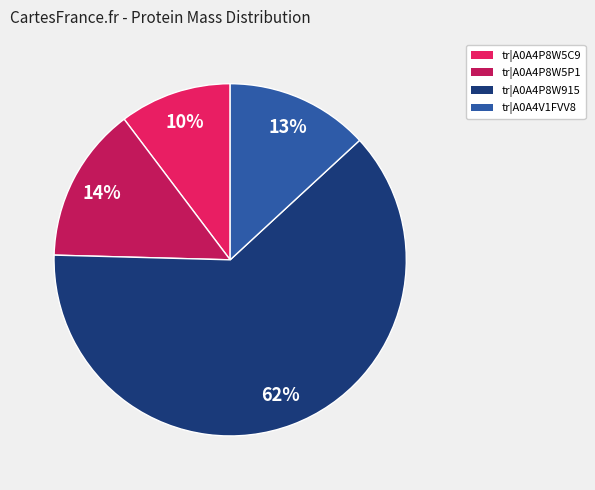

Approximately how many times larger is the value at tr|A0A4P8W5P1 compared to tr|A0A4V1FVV8?

1.1